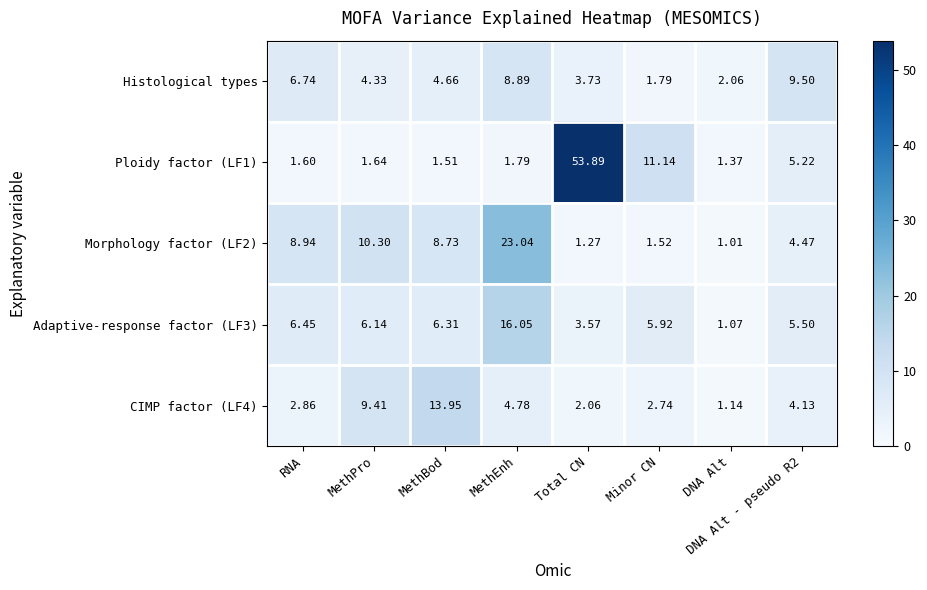

Count the number of data series in this chart.

5